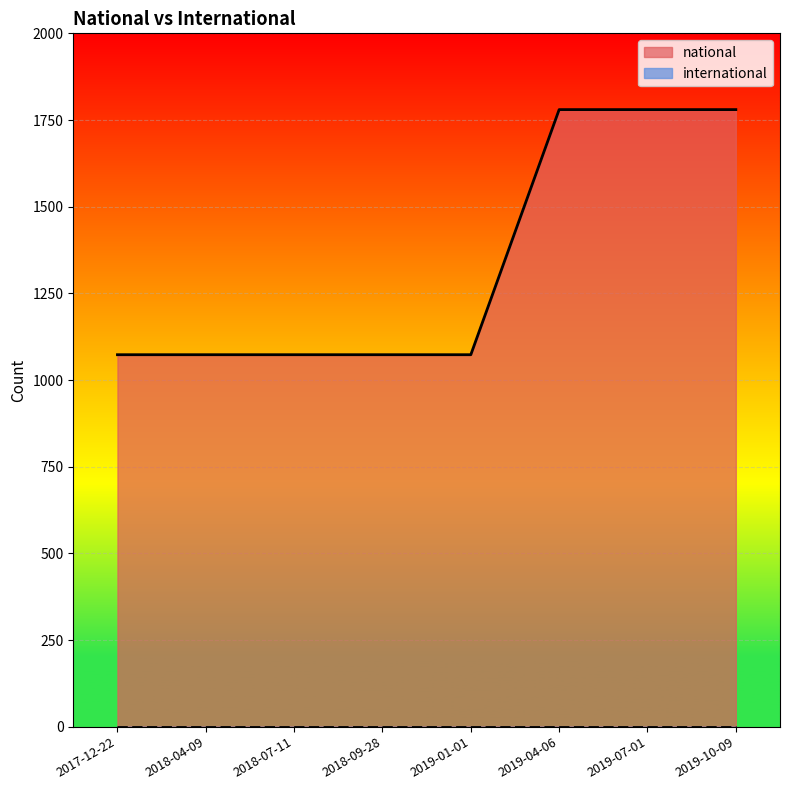

Which category has the lowest value across all series?

2017-12-22